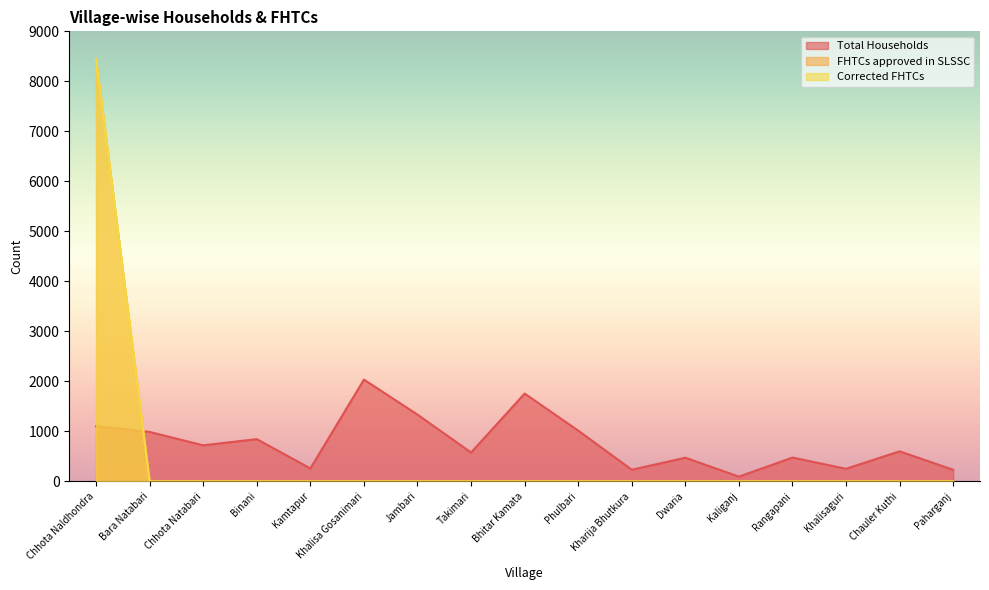

Which has a higher value, Chauler Kuthi or Binani?

Binani